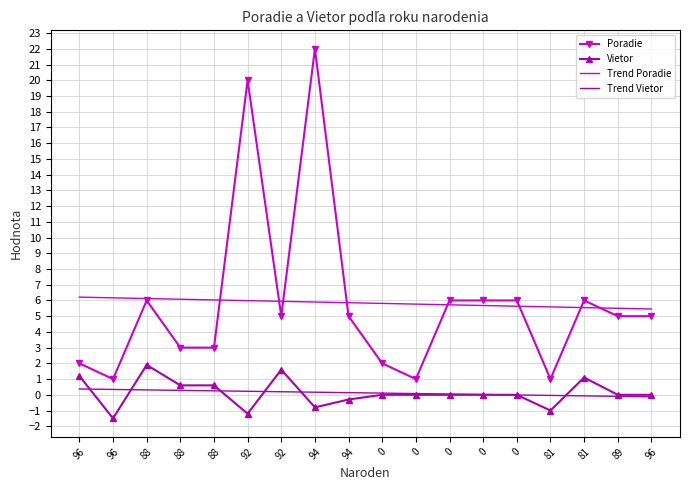

The Trend Poradie series shows 1.8 at 0. True or false?

False